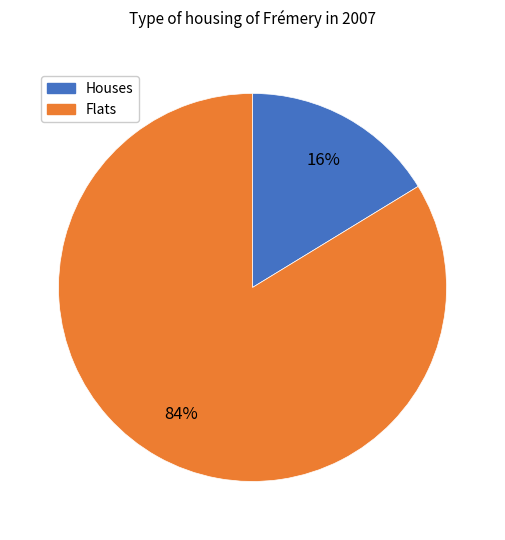

To the nearest percent, what is the average slice percentage?

50%